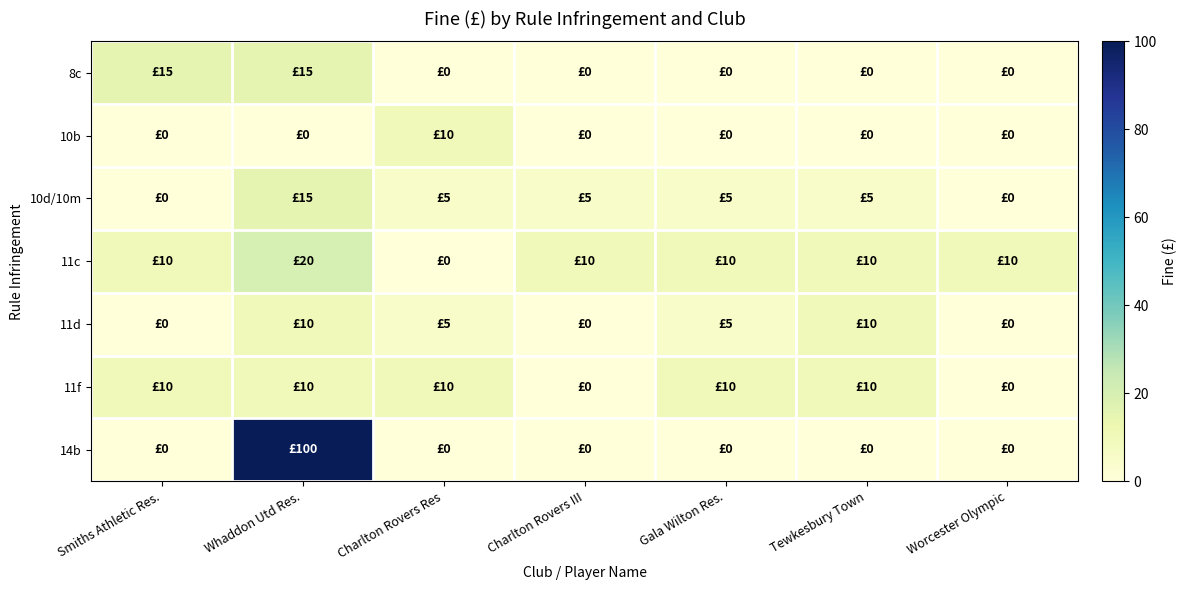

Which series has the largest range (max minus min)?

14b